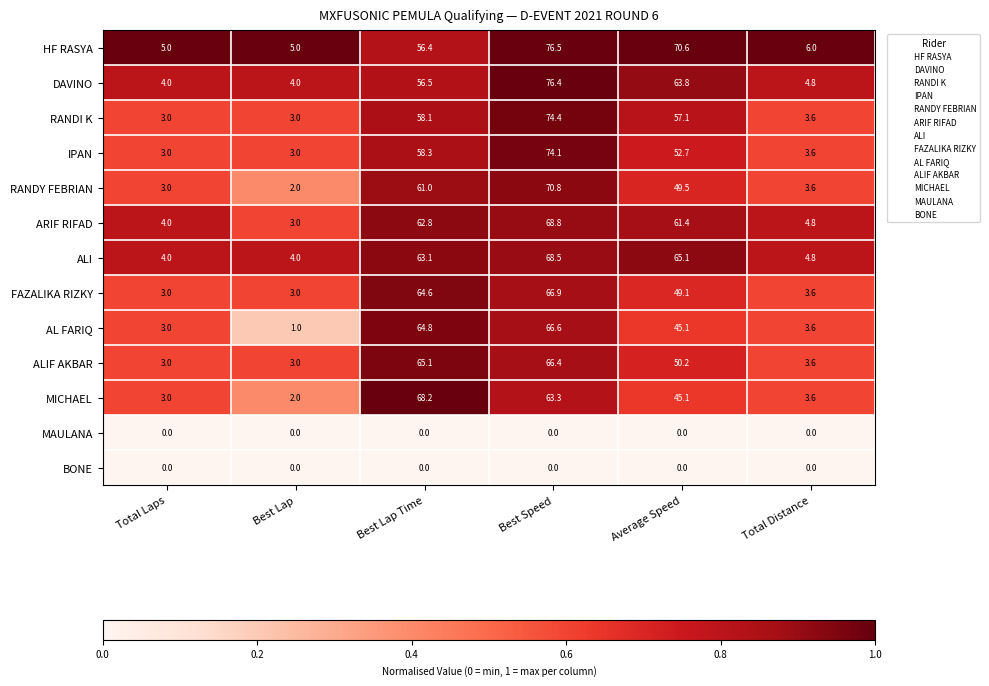

What is the highest value of the RANDY FEBRIAN series?

70.8